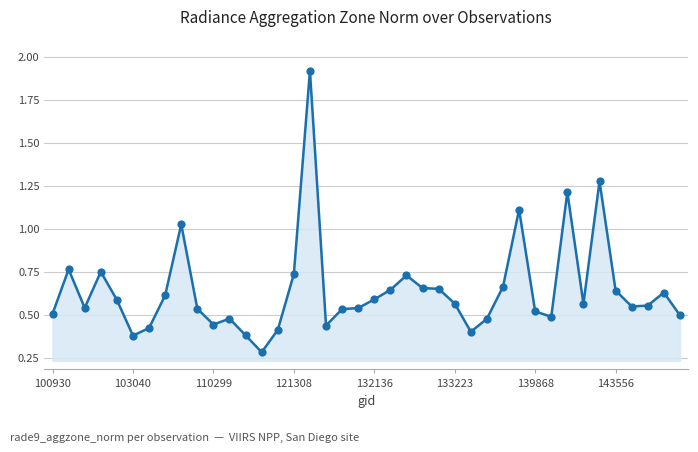

What is the minimum value shown in the chart?

0.3